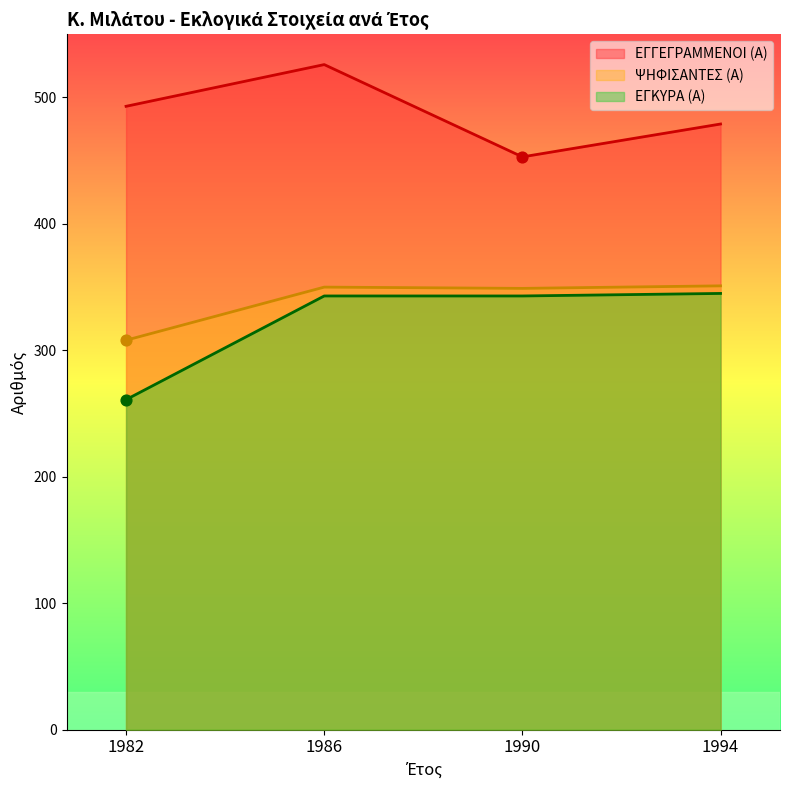

Is the value of ΕΓΚΥΡΑ (Α) at 1994 greater than the value of ΨΗΦΙΣΑΝΤΕΣ (Α) at 1994?

No